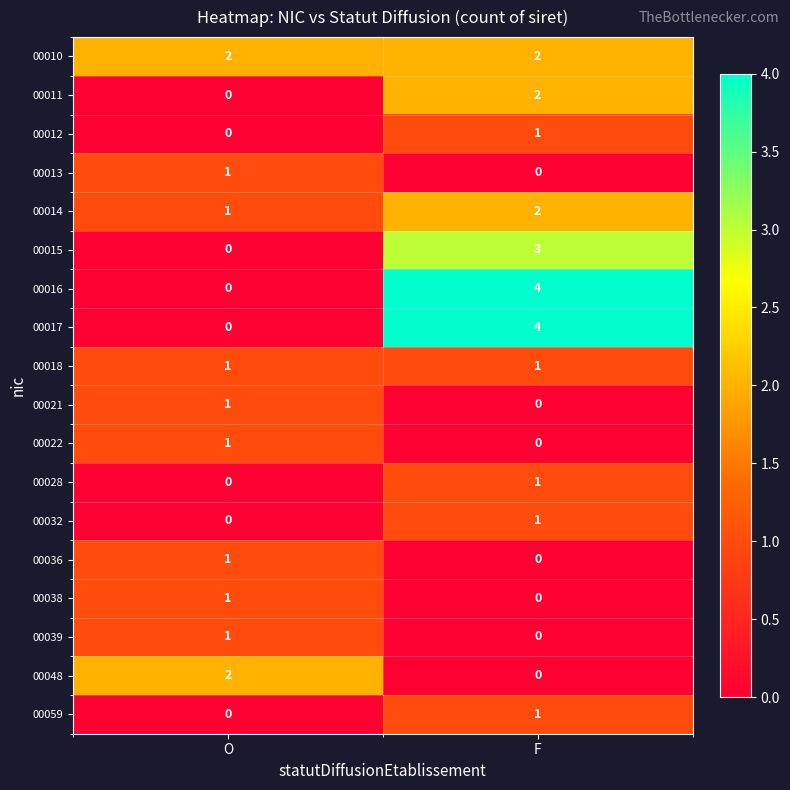

What is the difference between the maximum and minimum values in the 00016 series?

4